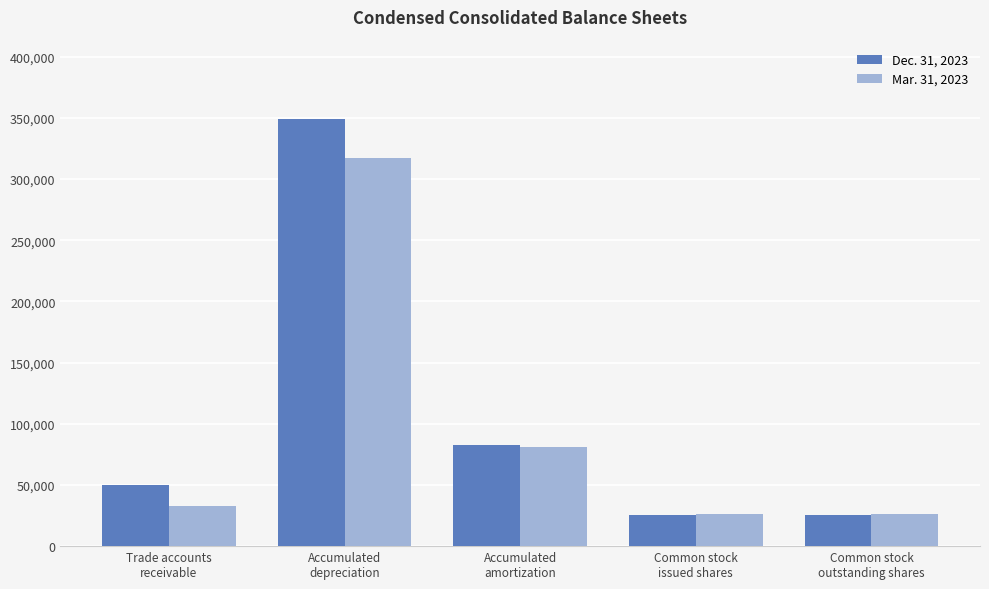

What is the difference between the highest and lowest values at Accumulated
depreciation?

31367